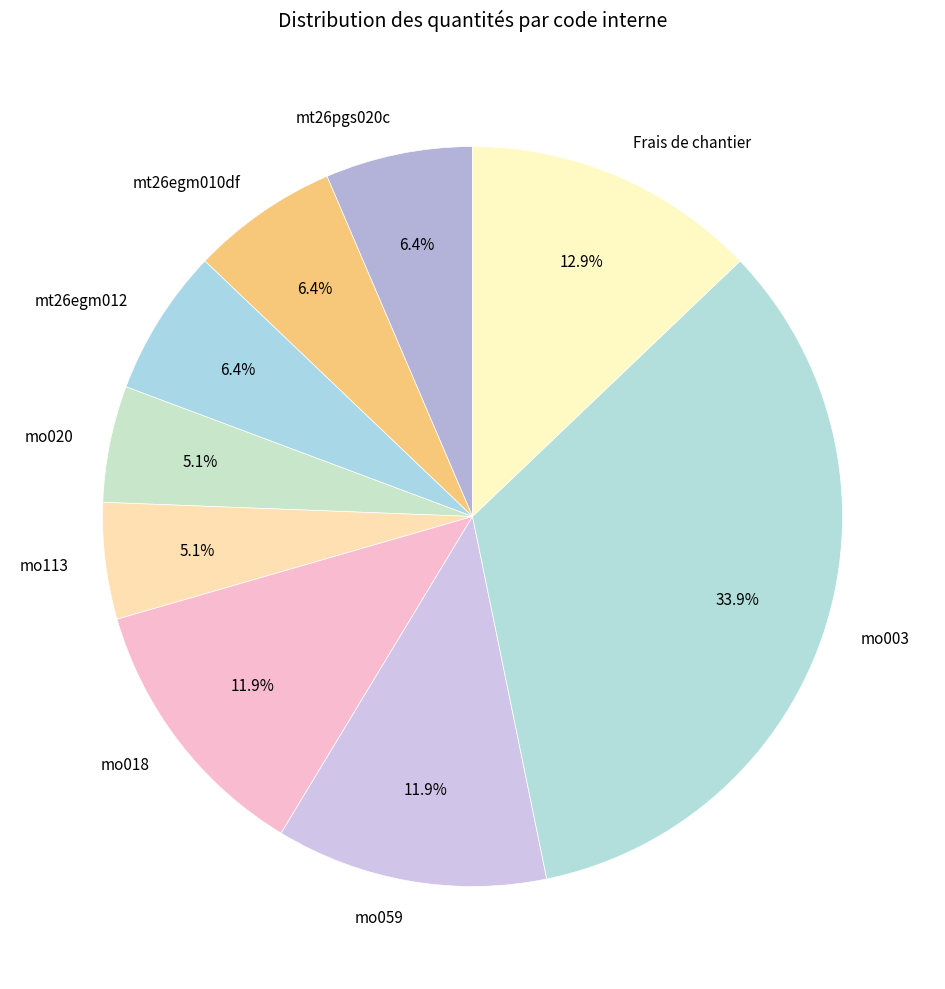

Which slice is the largest?

mo003